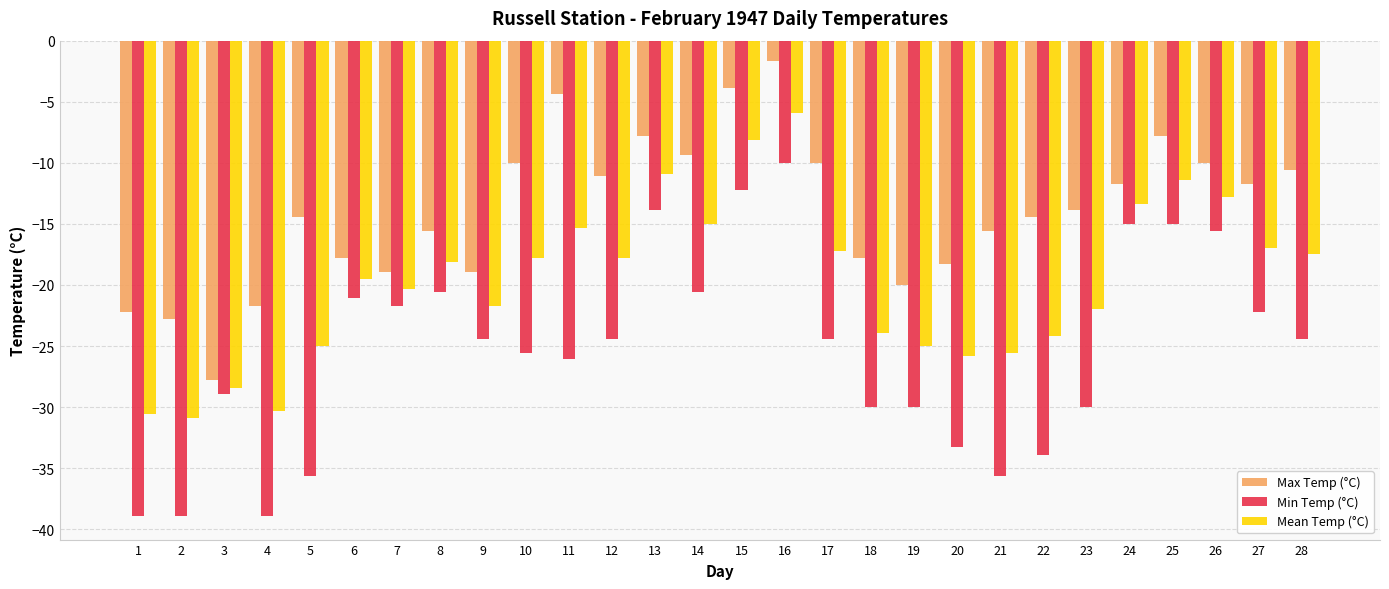

Are the bars grouped side by side (vs. stacked)?

Yes